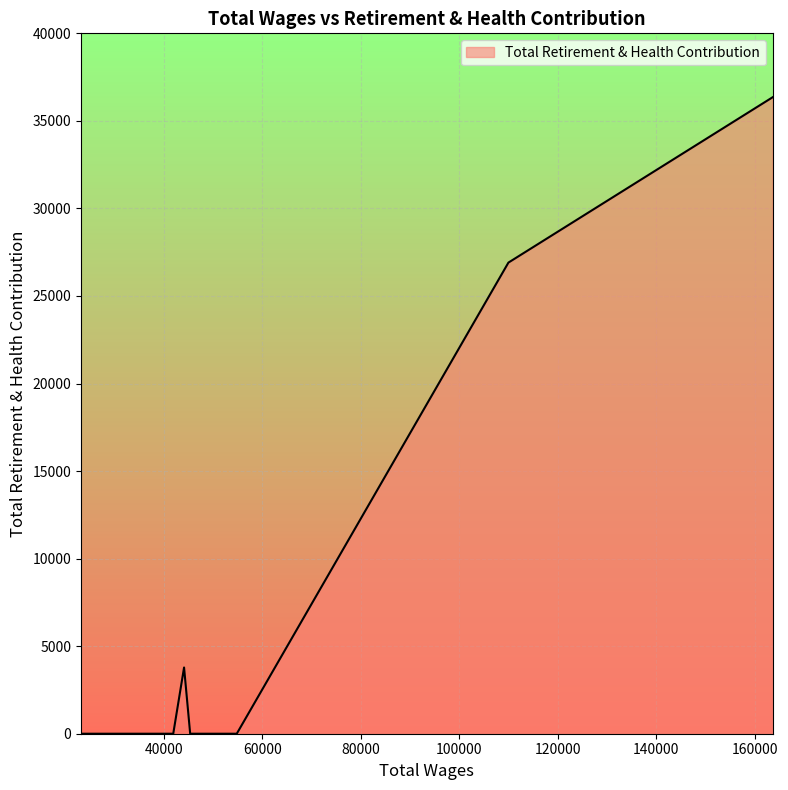

How many categories are shown in the chart?

7